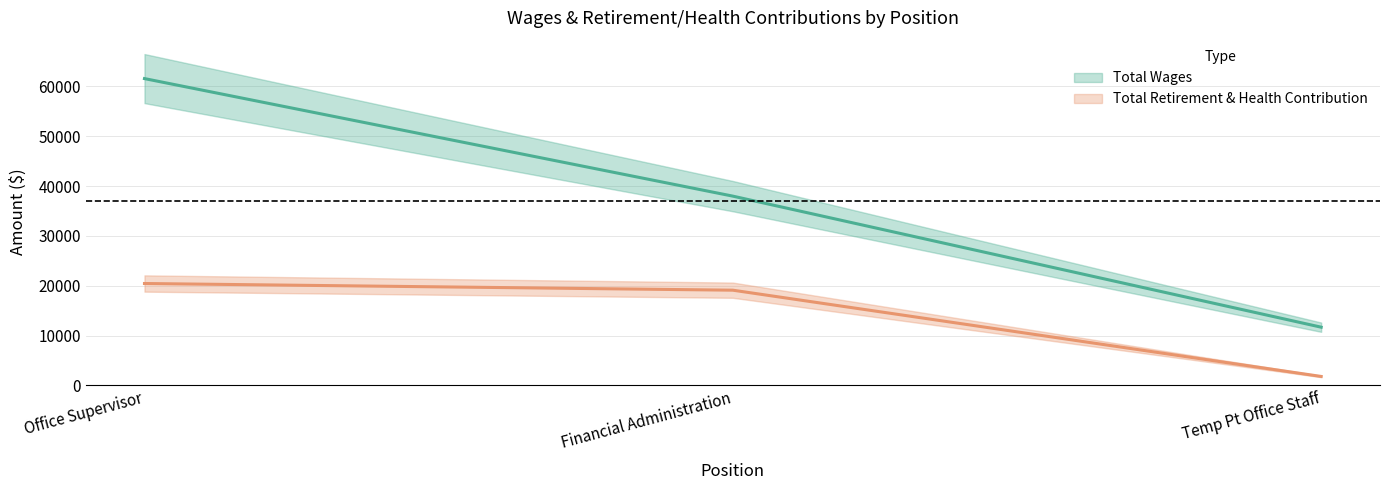

Count the number of categories in the chart.

3